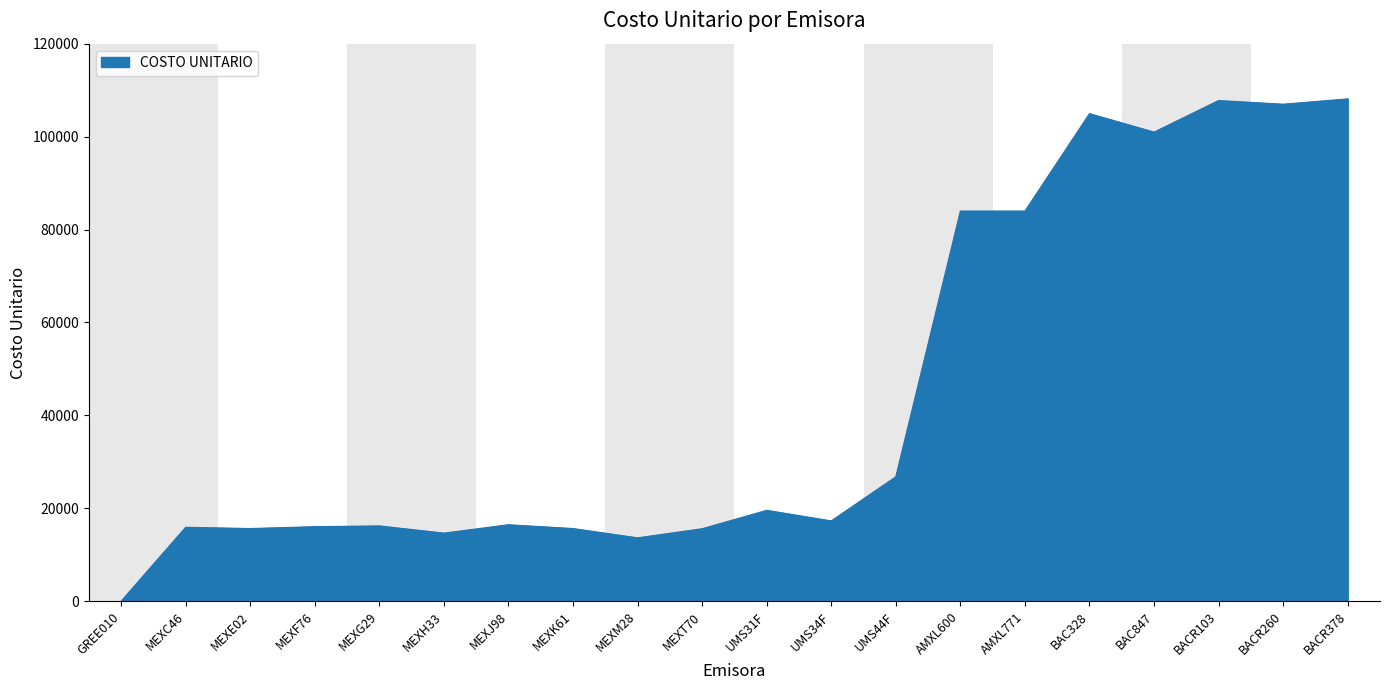

What is the greatest value displayed?

108119.5